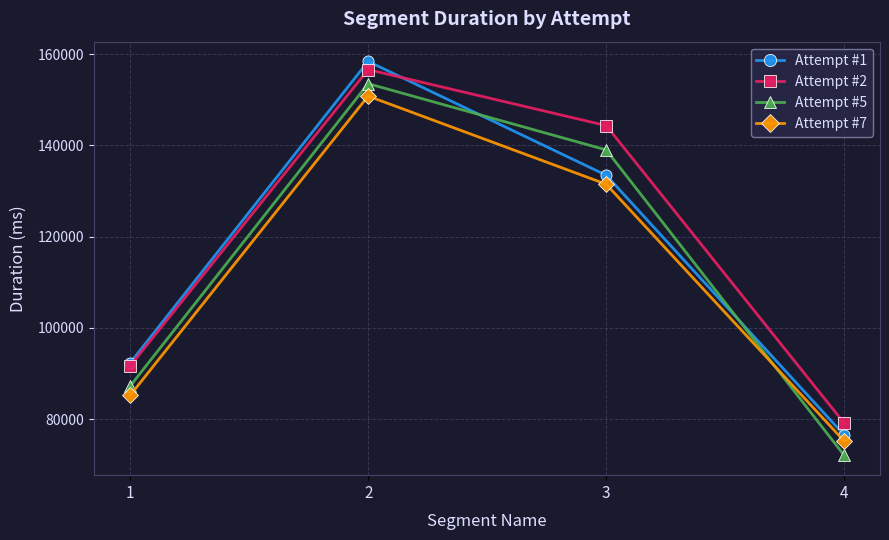

Is it true that Attempt #1 equals 92273 at 1?

True